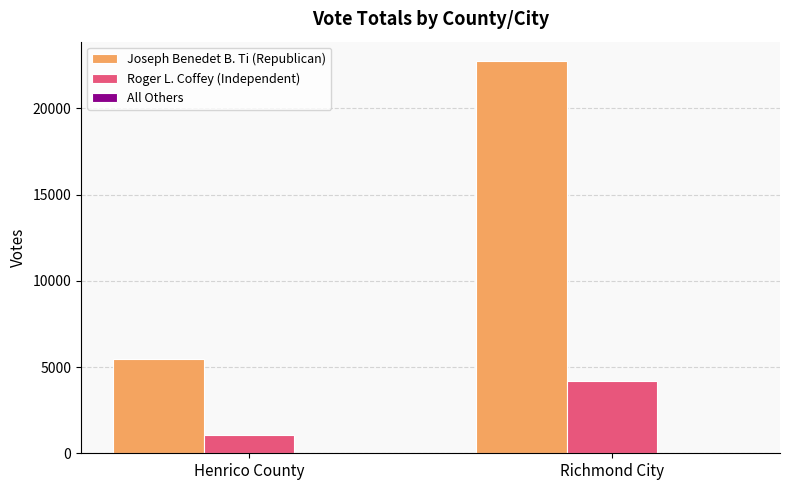

What is the sum of all Roger L. Coffey (Independent) values?

5203